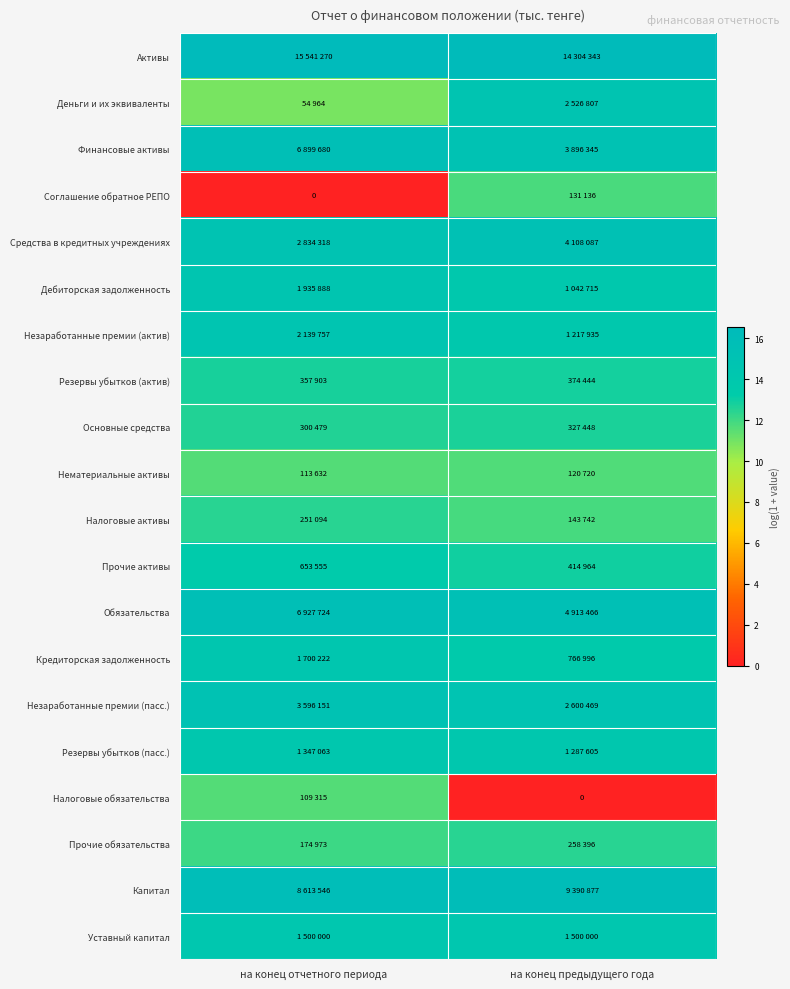

List the labels in order of Активы value, smallest first.

на конец предыдущего года, на конец отчетного периода